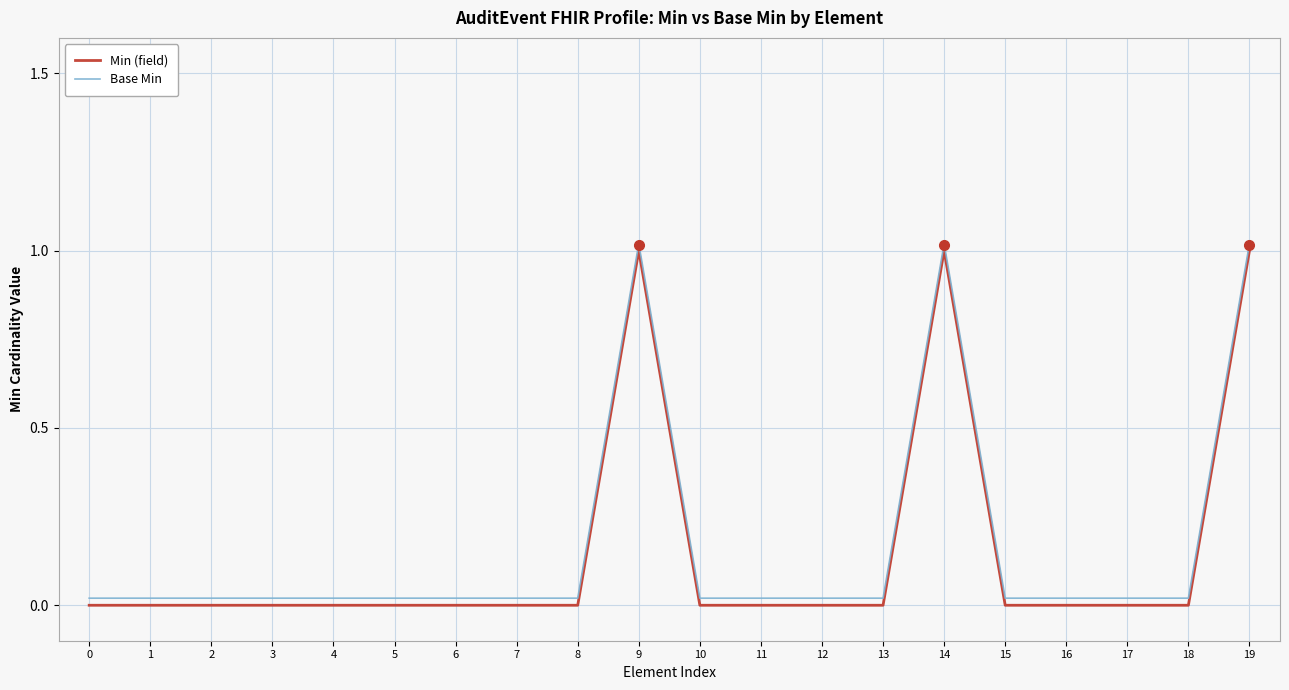

Does the chart display data point markers on the line(s)?

No